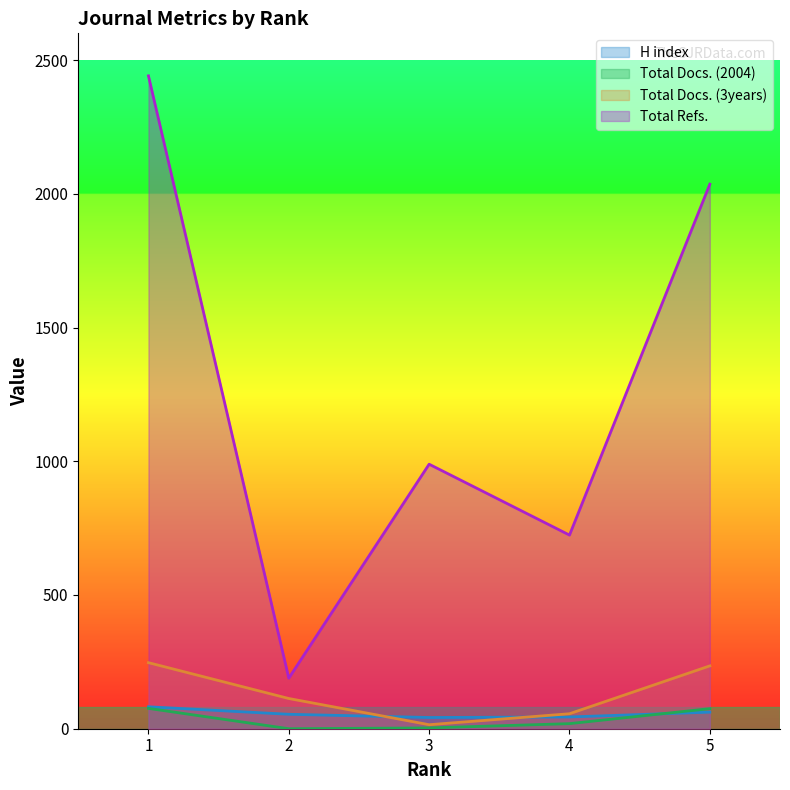

Where is H index nearest to the value 62?

5